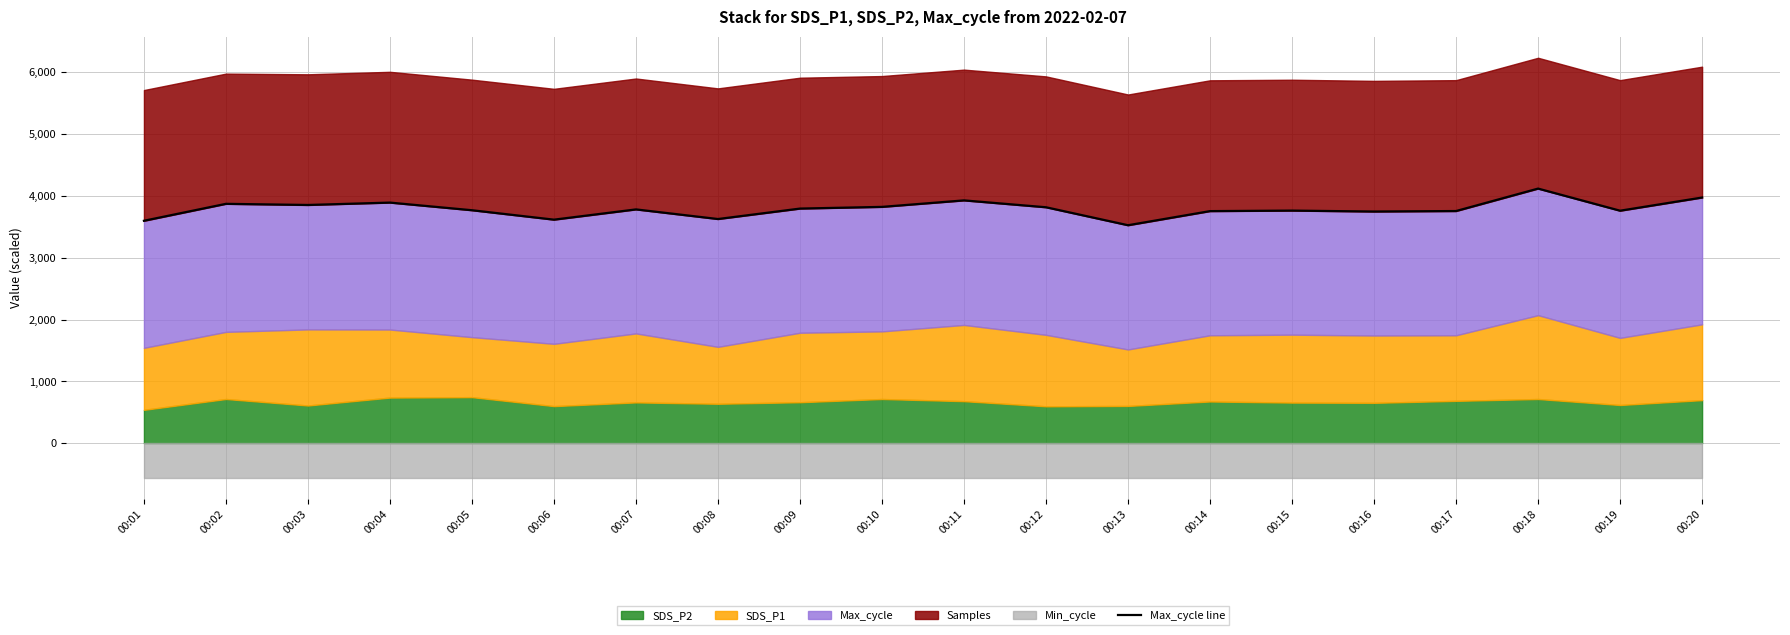

How many lines are shown in the chart?

1